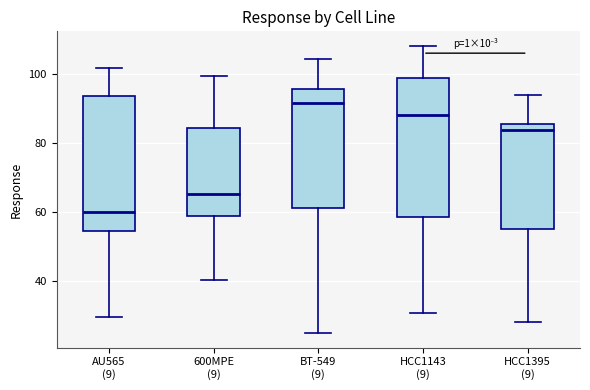

Where is the lower edge of the box for HCC1395 (9) on the y-axis? The values are not printed on the chart, so give them approximately, as read against the axis.

56